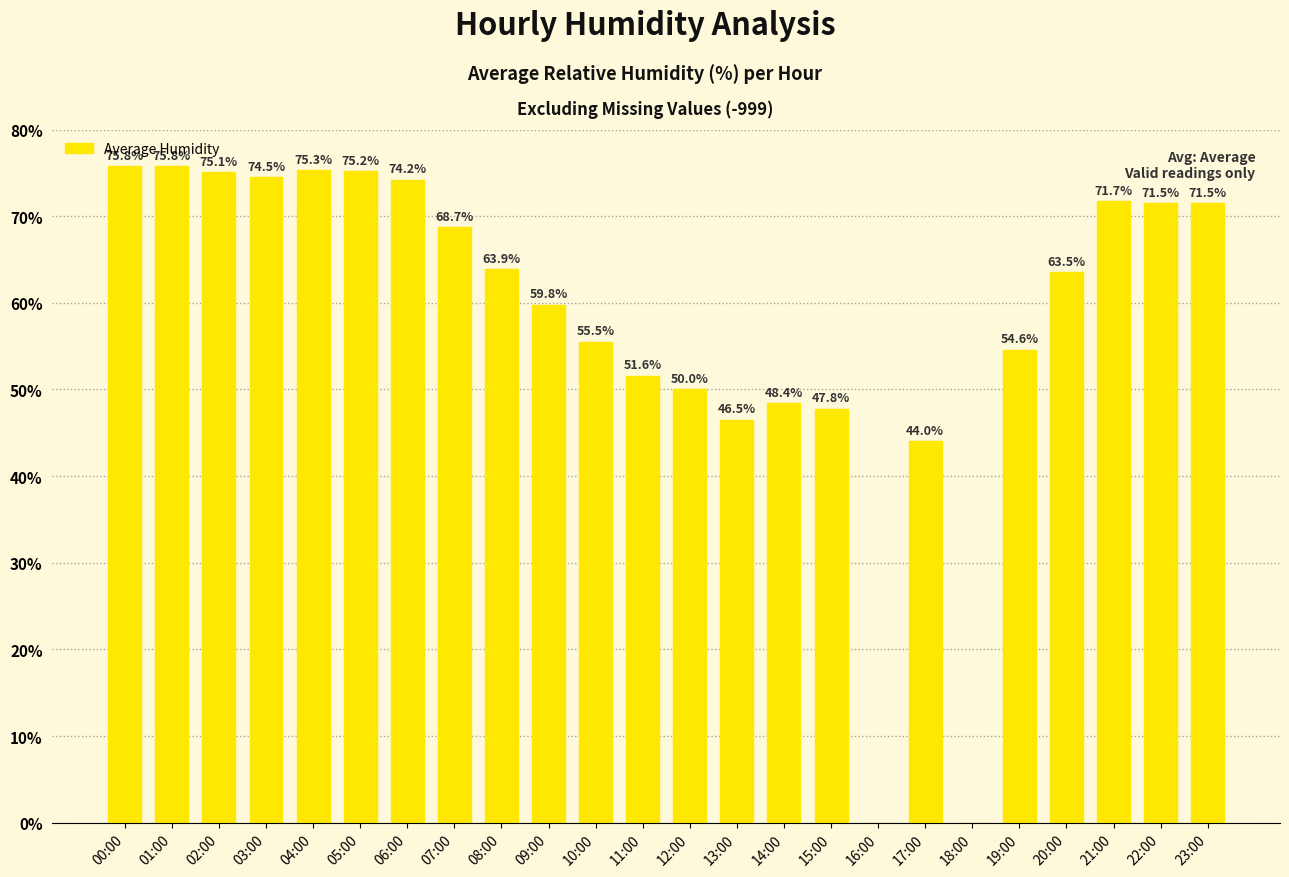

Reading right to left, transcribe all the data shown in this chart.

23:00=71.5	22:00=71.5	21:00=71.7	20:00=63.5	19:00=54.6	18:00=0.0	17:00=44.0	16:00=0.0	15:00=47.8	14:00=48.4	13:00=46.5	12:00=50.0	11:00=51.6	10:00=55.5	09:00=59.8	08:00=63.9	07:00=68.7	06:00=74.2	05:00=75.2	04:00=75.3	03:00=74.5	02:00=75.1	01:00=75.8	00:00=75.8